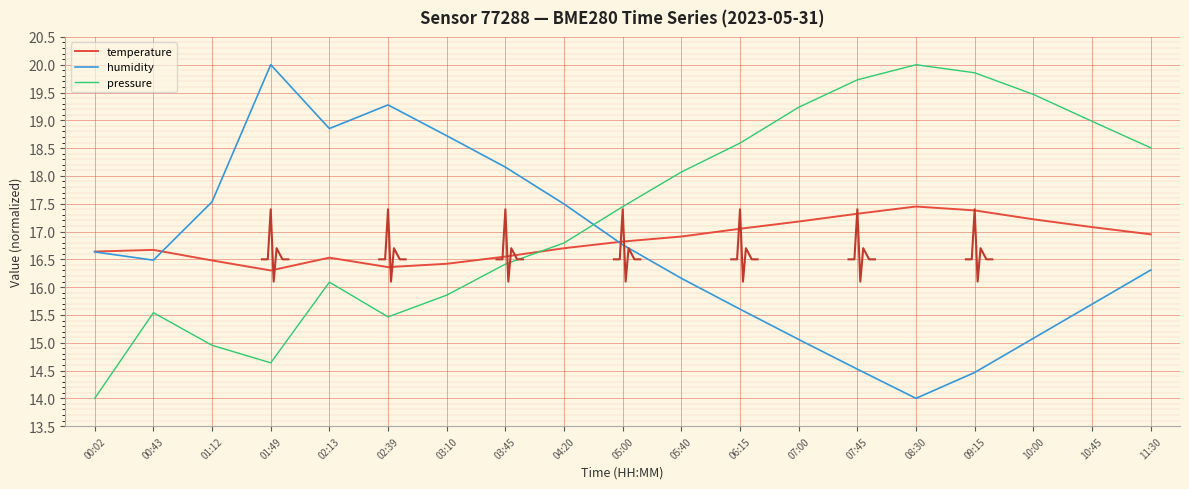

Which has a higher value, 02:39 or 00:43?

00:43